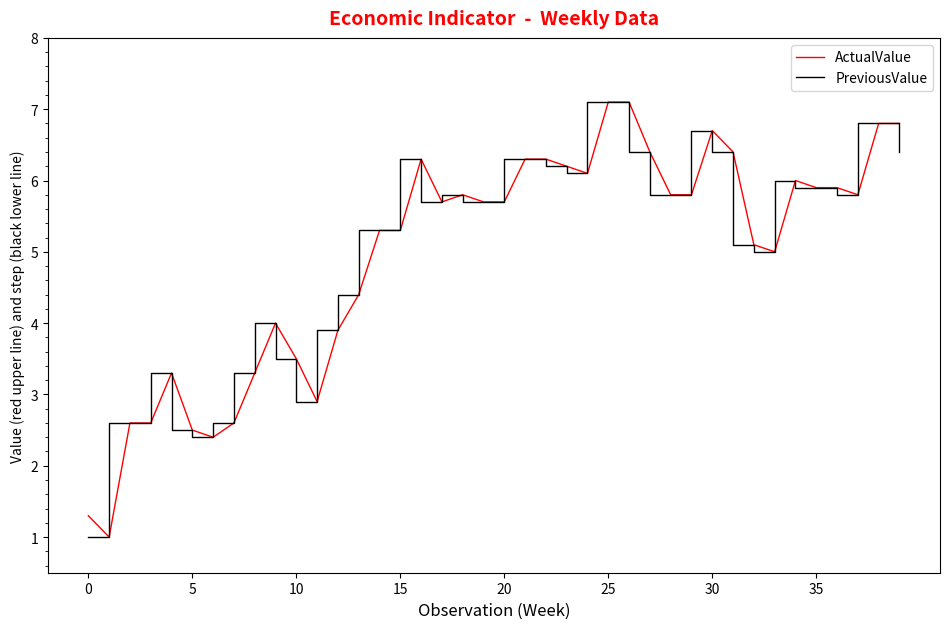

What is the lowest value of the ActualValue series?

1.0